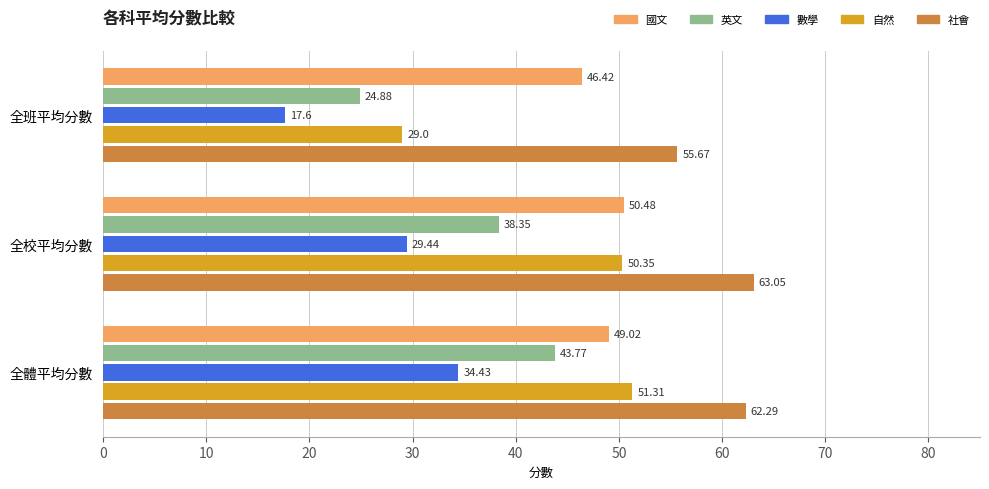

At how many categories does at least one series exceed 35?

3